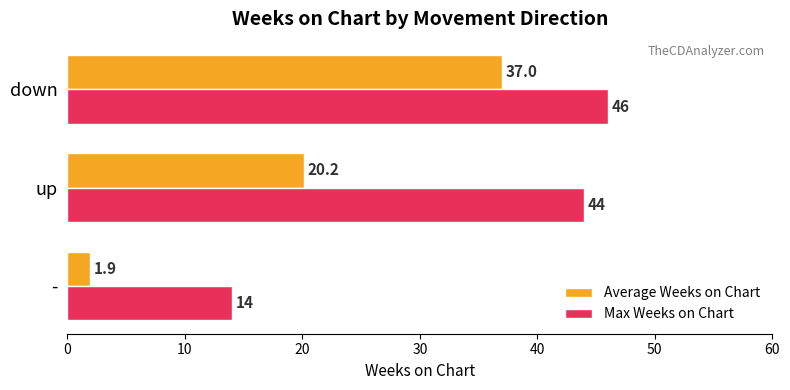

What is the highest value of the Average Weeks on Chart series?

37.0